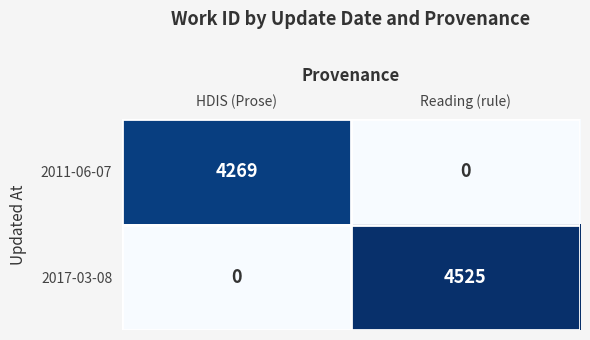

Where is 2011-06-07 nearest to the value 2134?

Reading (rule)